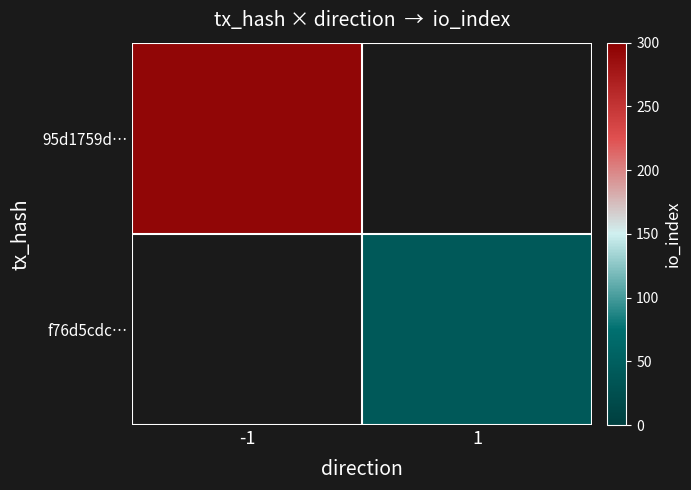

At how many categories does at least one series exceed 74?

1